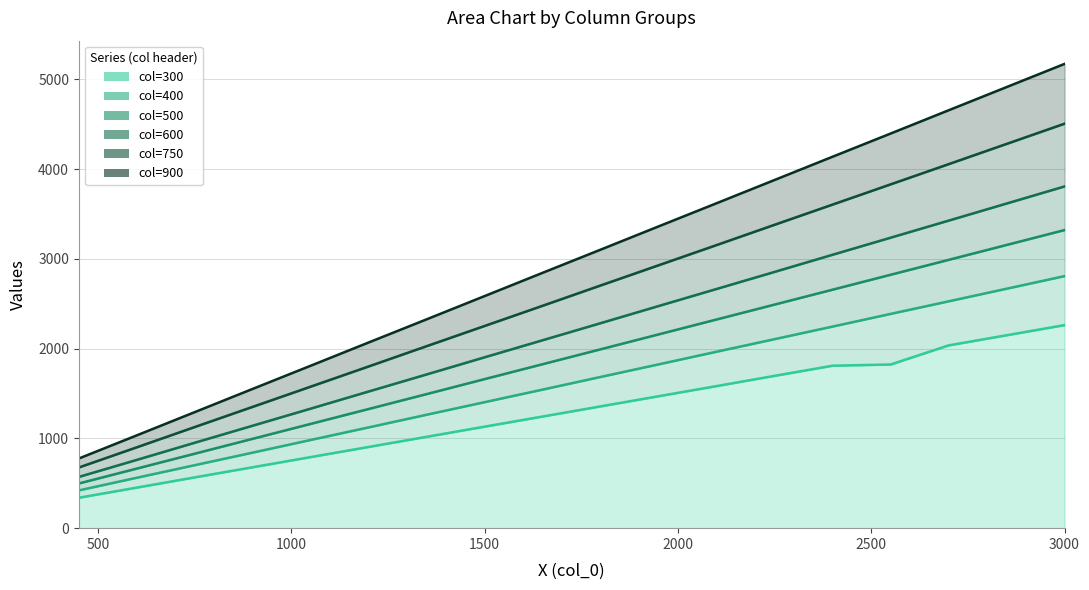

What are all the series names shown in the legend?

300, 400, 500, 600, 750, 900